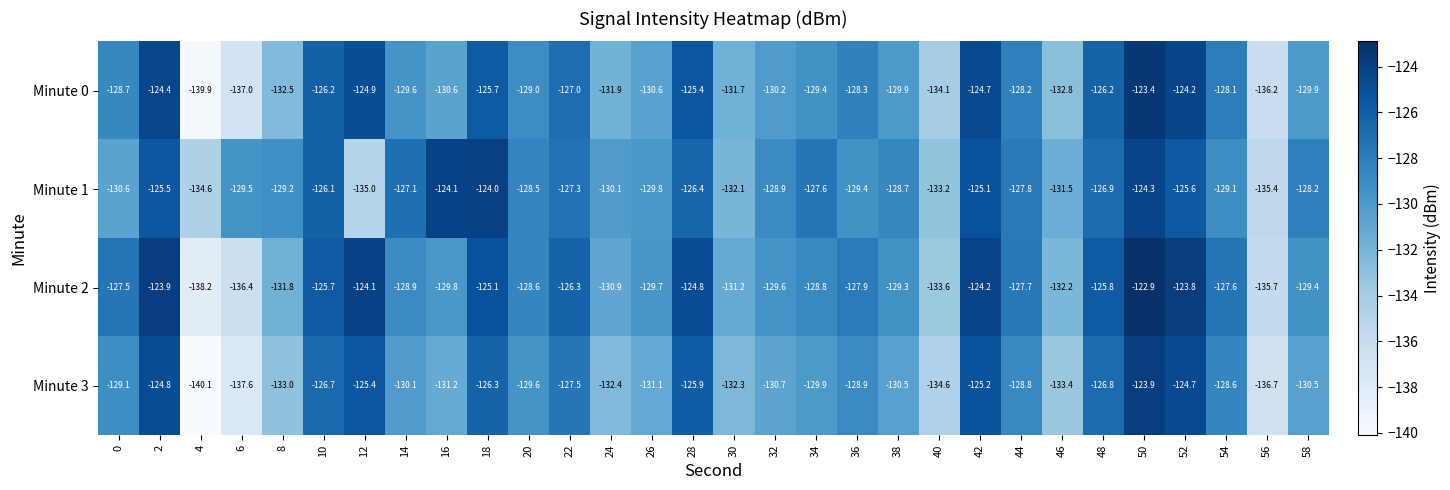

Count the number of categories in the chart.

30